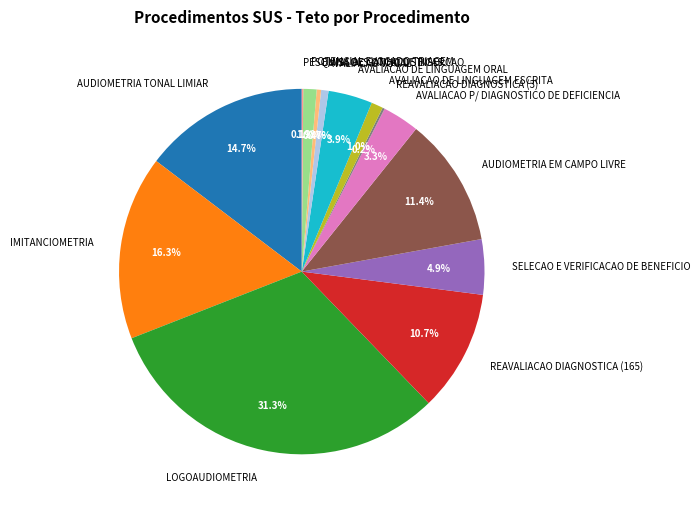

To the nearest percent, what is the combined percentage of EMISSOES OTOACUSTICAS and REAVALIACAO DIAGNOSTICA (165)?

11%